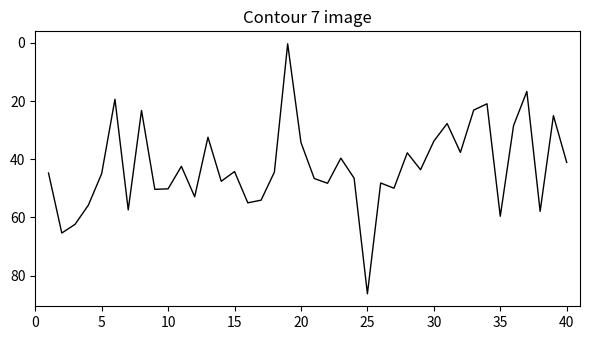

Is this an area chart (filled region under the line)?

No